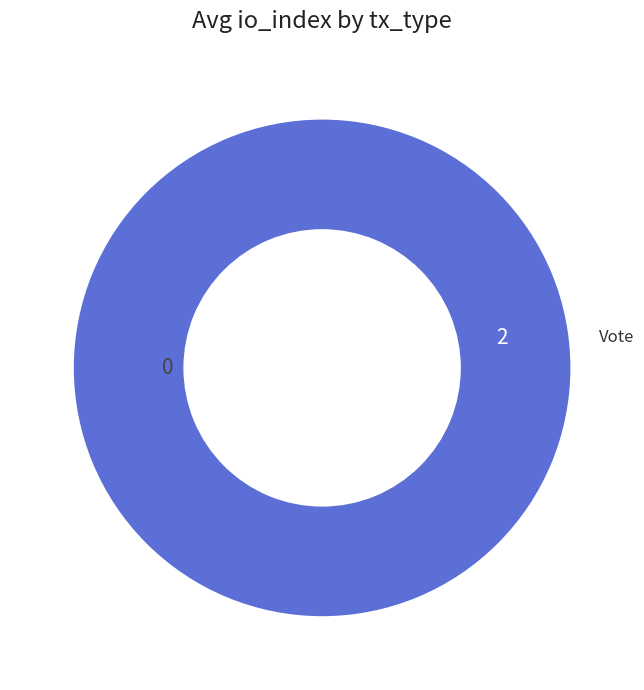

Is it true that Regular is 6% of the pie?

False